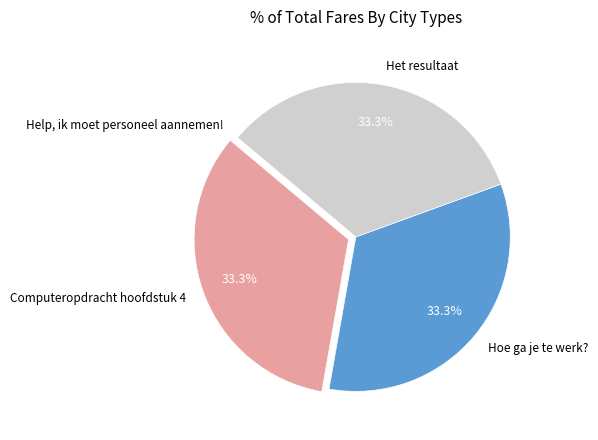

Does any single category account for the majority?

No